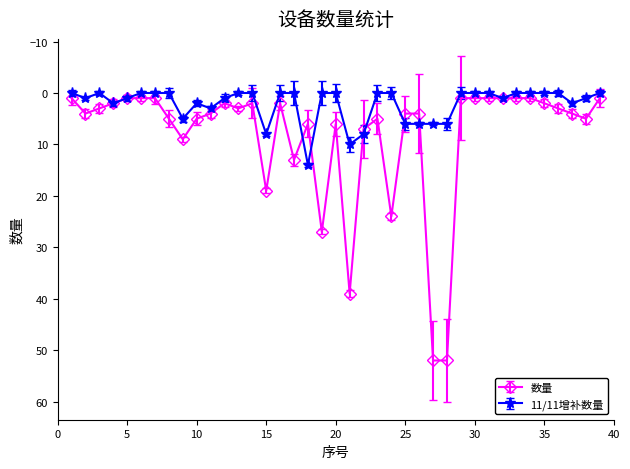

Rank the series by their maximum value, from highest to lowest.

数量, 11/11增补数量